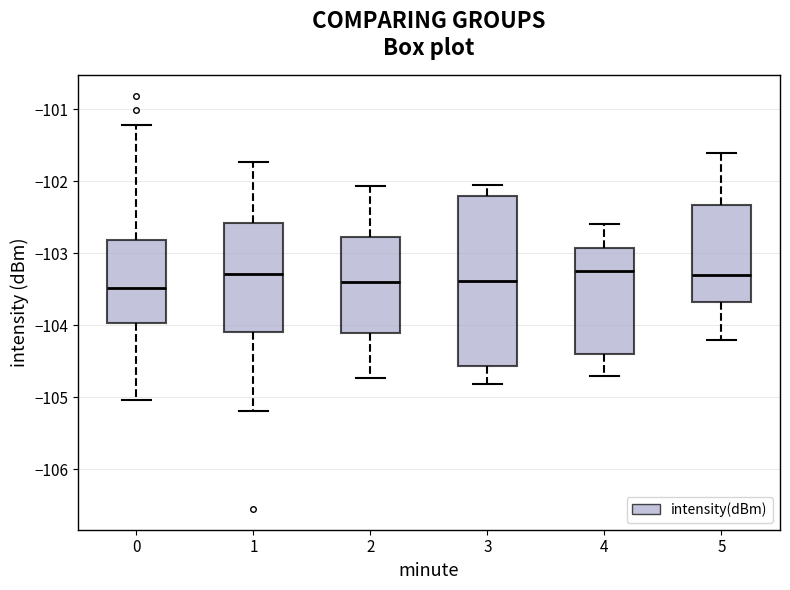

Which box is the tallest, from its lower edge to its upper edge?

3